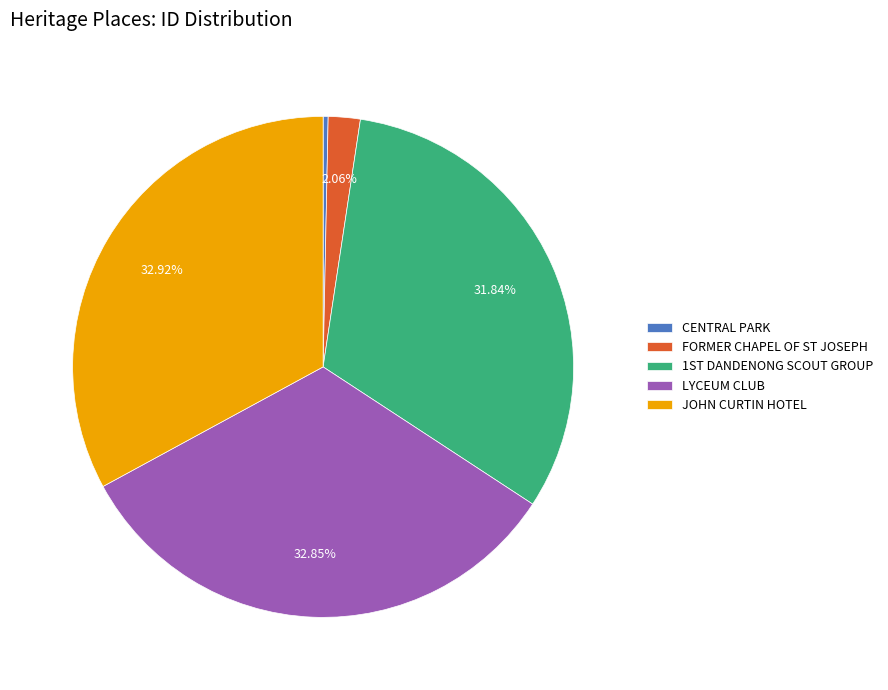

Is there a majority slice in this chart?

No